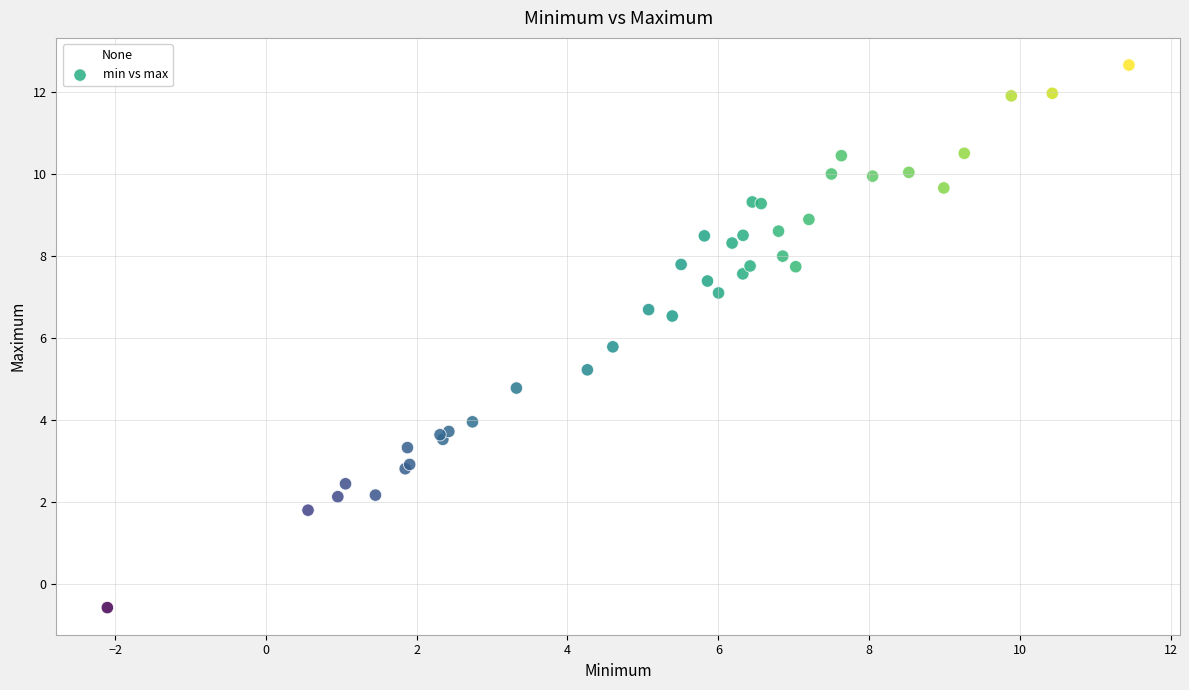

What Y value in the scatter plot is closest to 6?

5.8